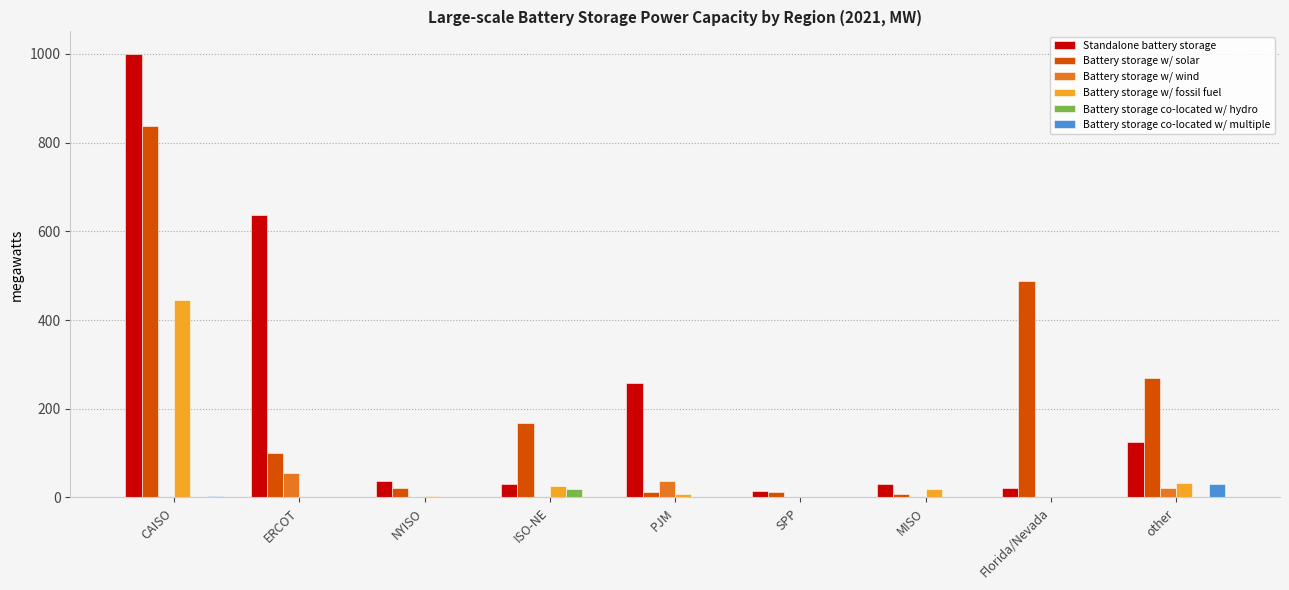

At which category does the chart reach its peak across all series?

CAISO